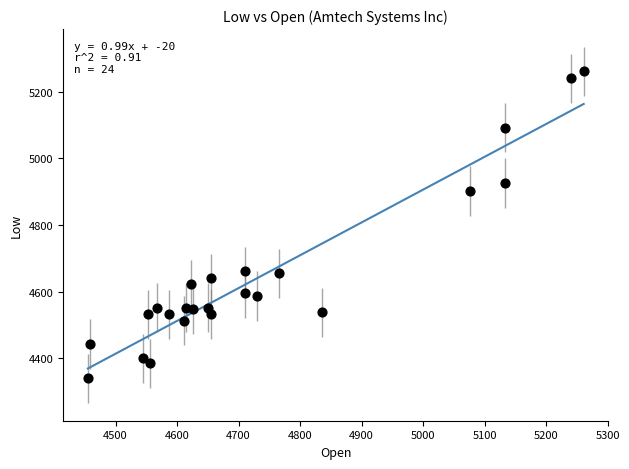

What Y value in the scatter plot is closest to 4800?

4902